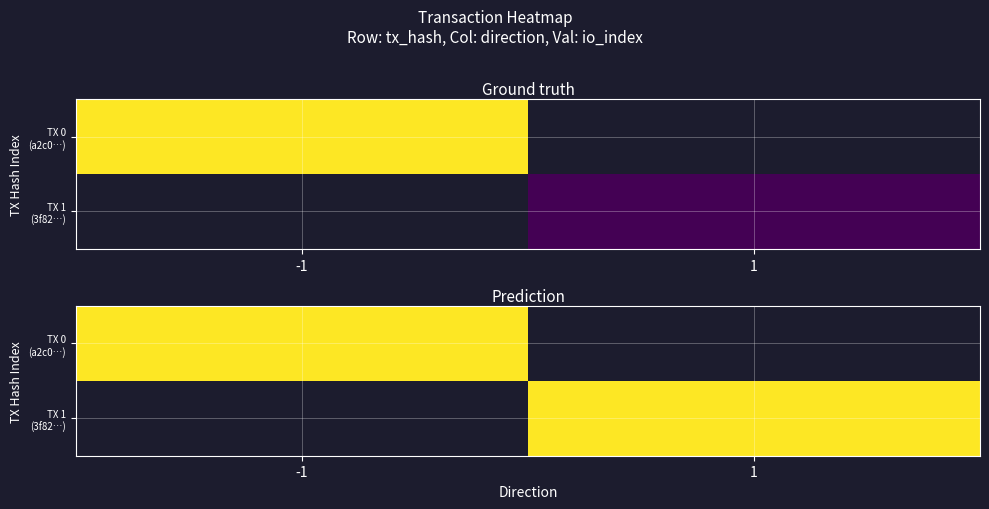

The value of a2c0a007235a457bb8d093aef9259f46a36adf6 at 0 is -1. True or false?

True